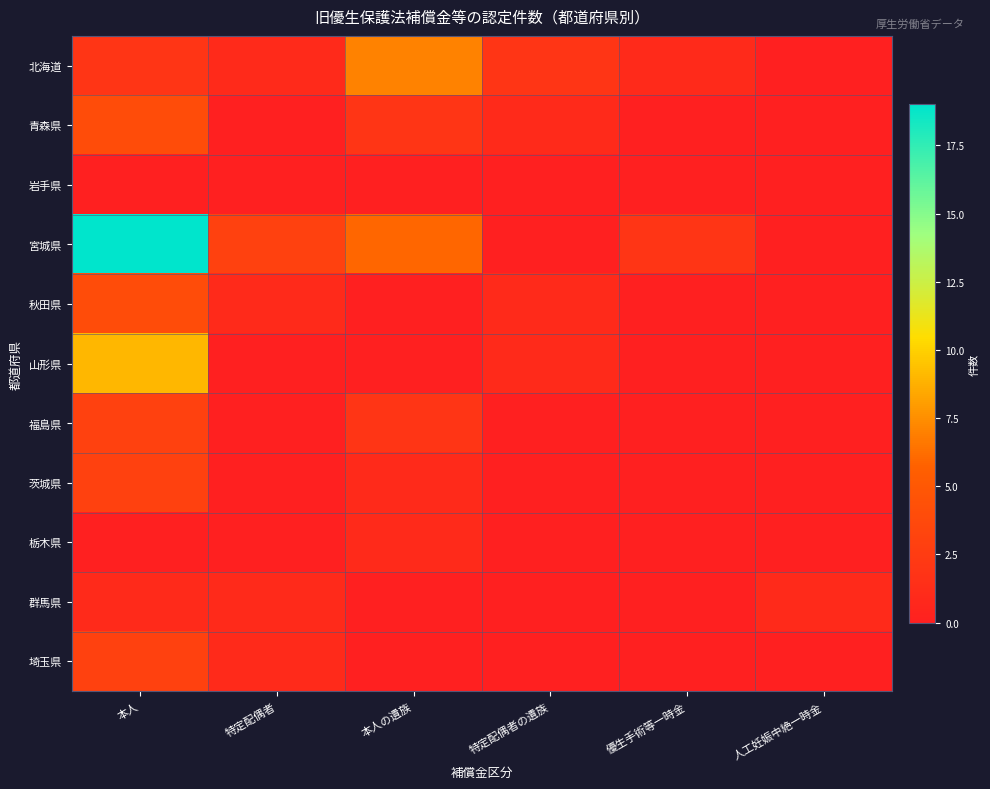

At which category is the sum across all series the highest?

本人